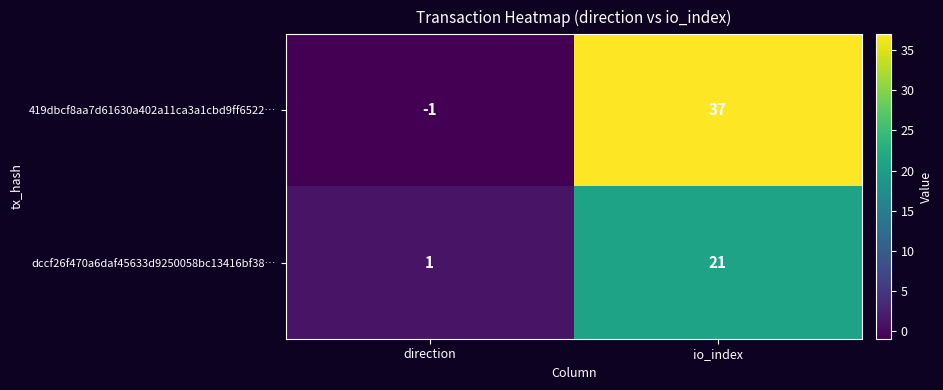

At which category is the sum across all series the highest?

io_index